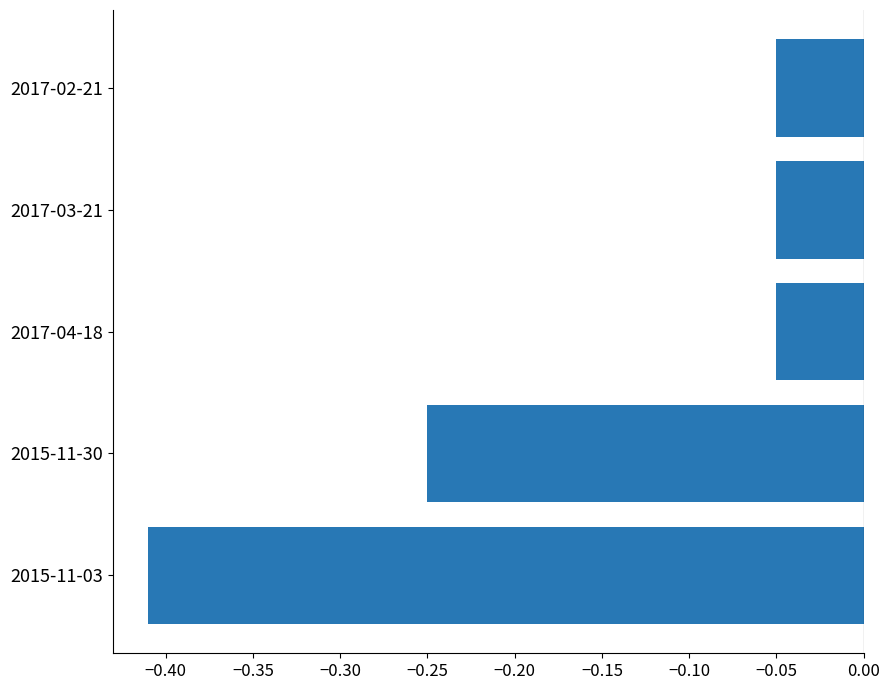

What is the difference between the maximum and minimum values?

0.4